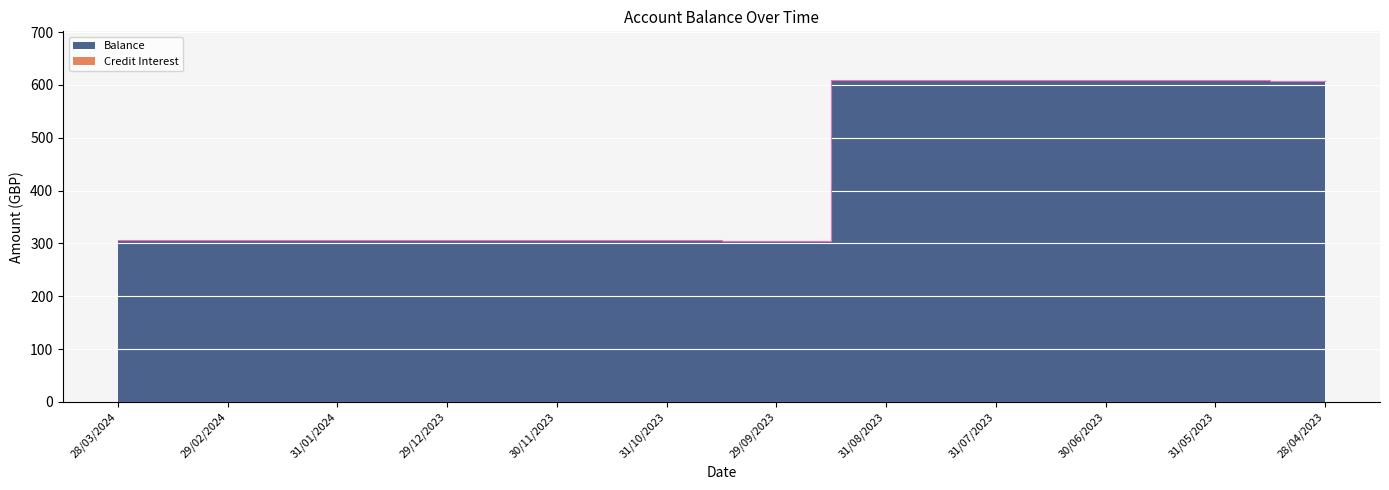

What is the value of the Balance point at the 6th from the left?

305.8